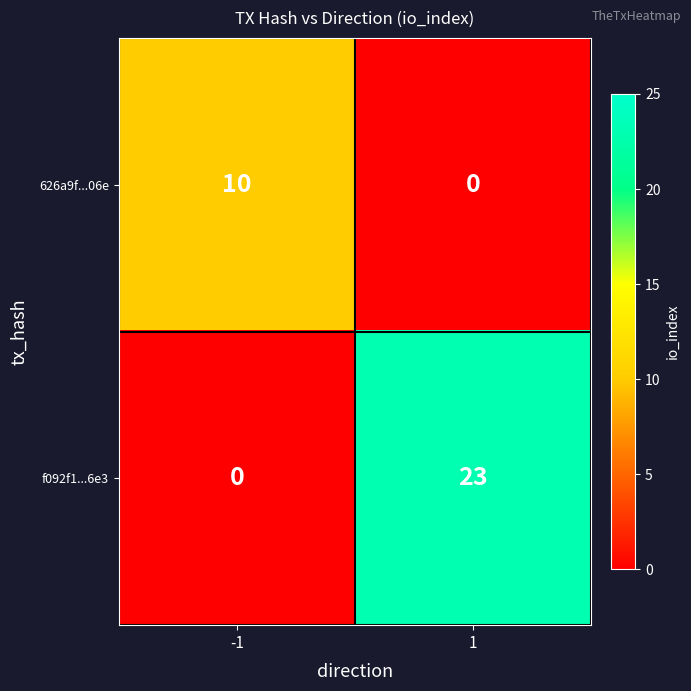

What is the total value across all series at -1?

10